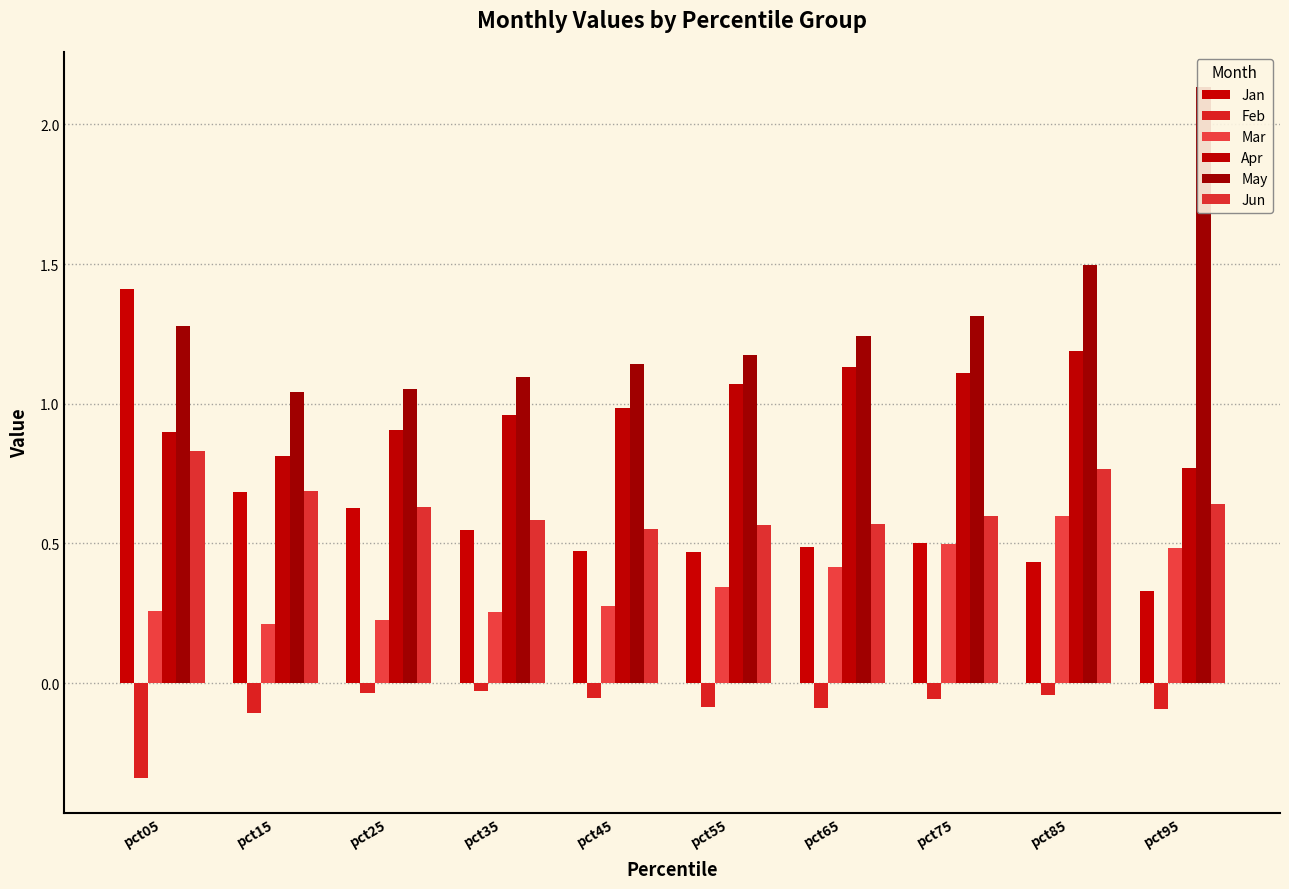

Between pct65 and pct95, which is larger?

pct65